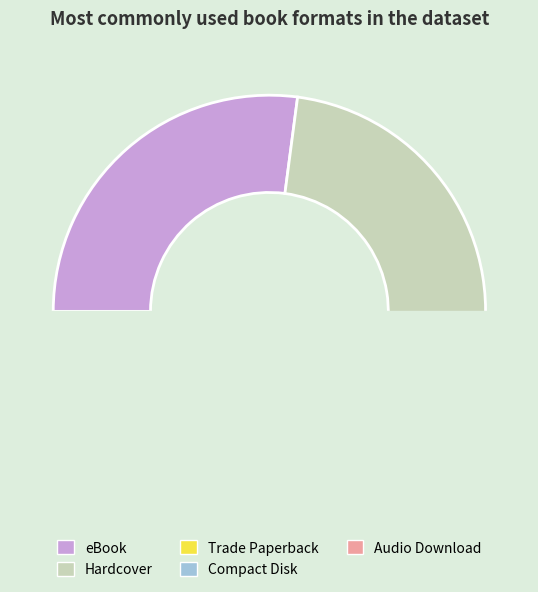

Is it true that Compact Disk is 2% of the pie?

True